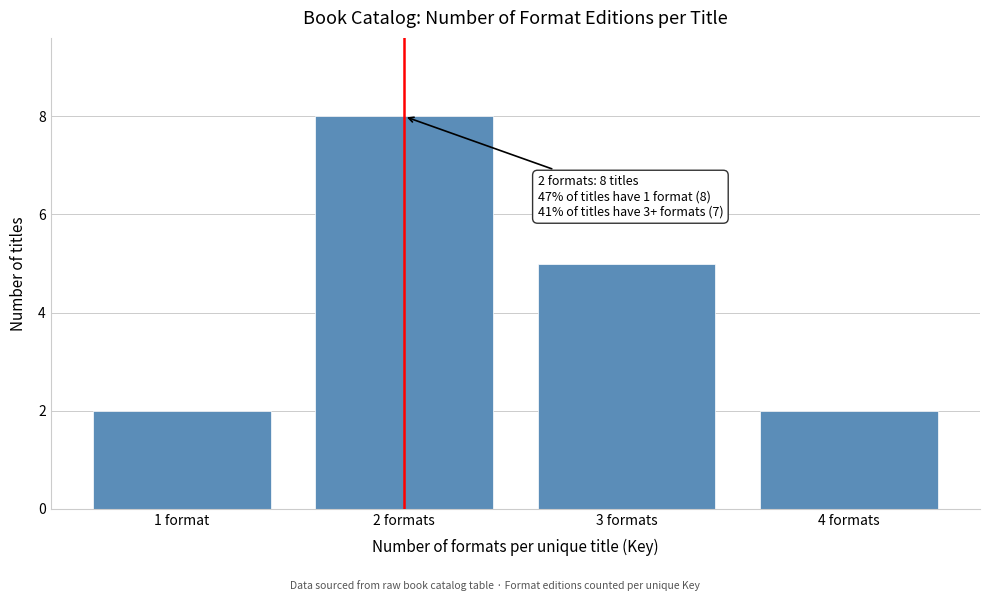

Reading left to right, list all the values displayed in this chart.

2	8	5	2